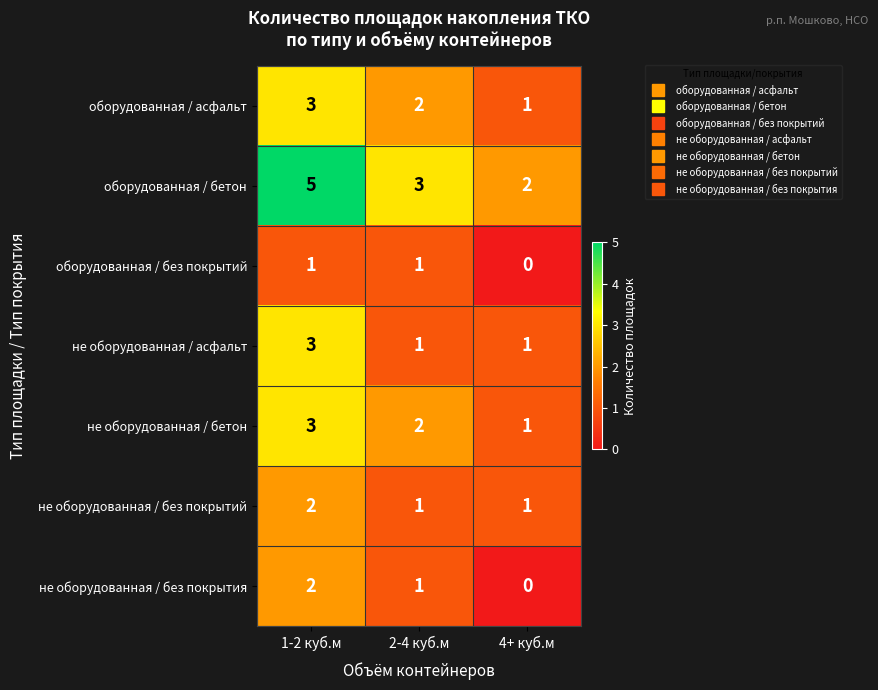

Reading left to right, transcribe all the data shown in this chart.

оборудованная / асфальт: 3	2	1
оборудованная / бетон: 5	3	2
оборудованная / без покрытий: 1	1	0
не оборудованная / асфальт: 3	1	1
не оборудованная / бетон: 3	2	1
не оборудованная / без покрытий: 2	1	1
не оборудованная / без покрытия: 2	1	0